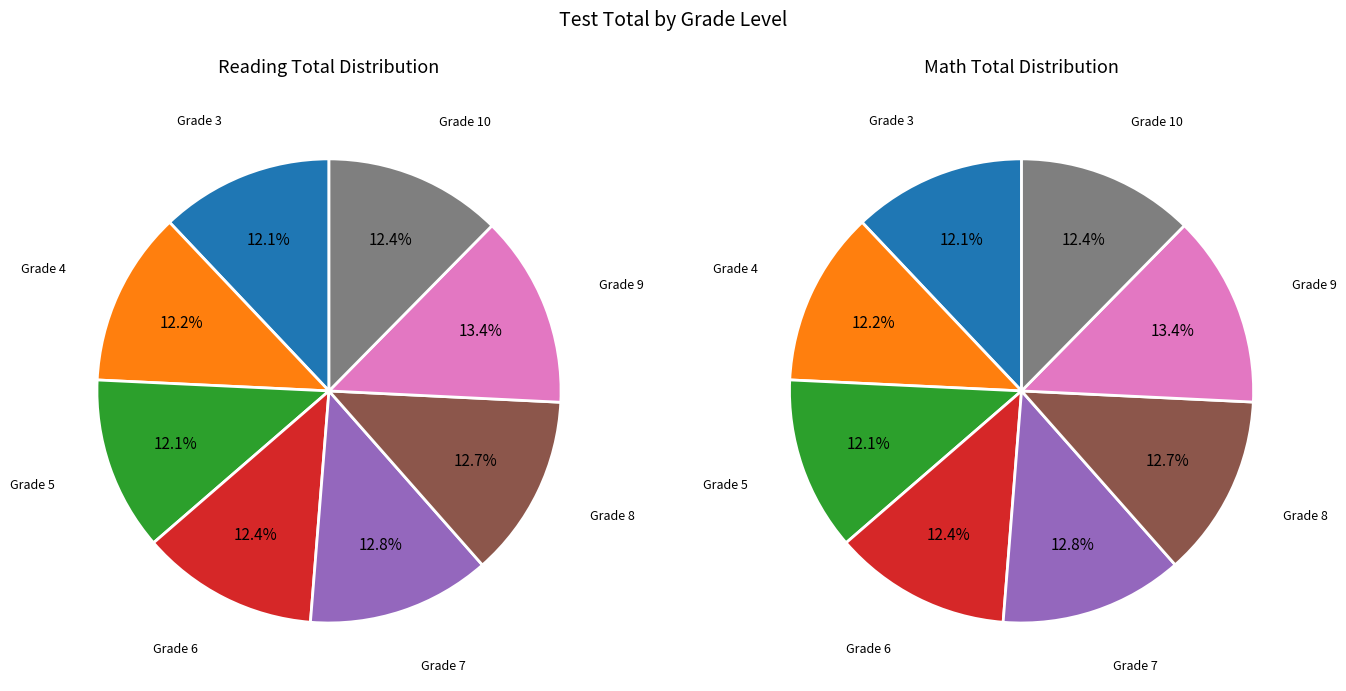

What is the smallest slice in the pie chart?

3